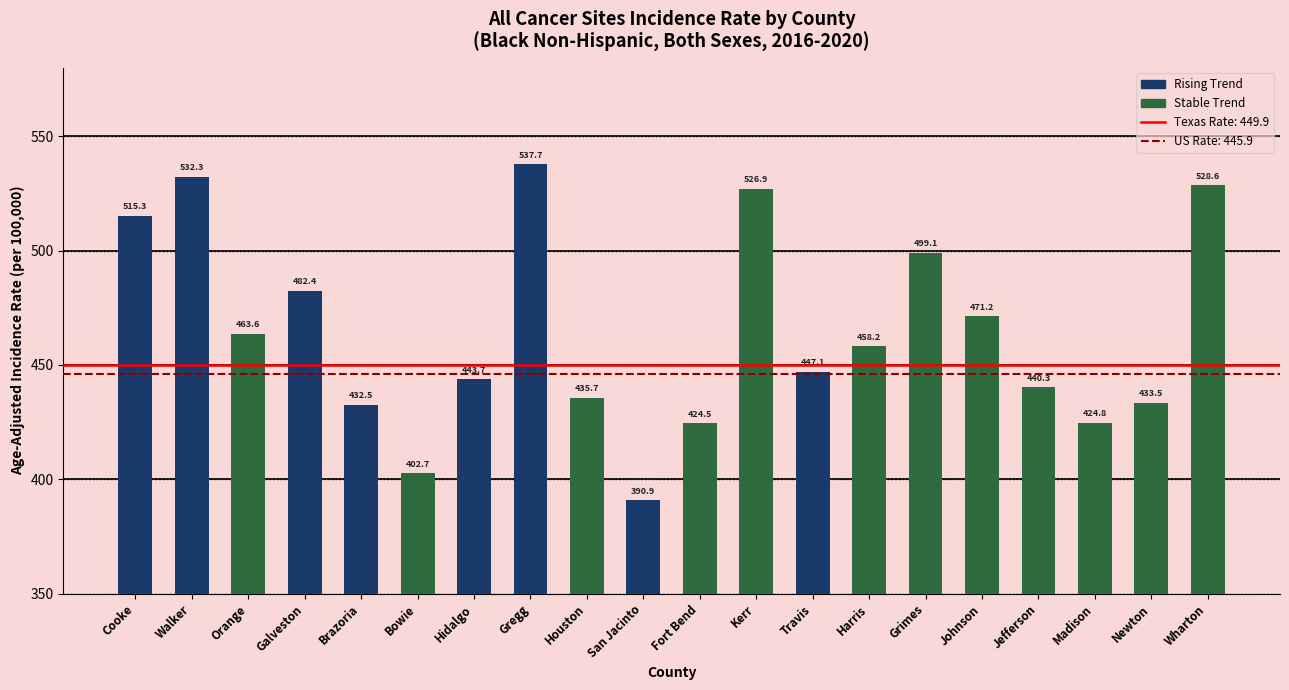

What is the change in value from Hidalgo to Houston?

-8.0